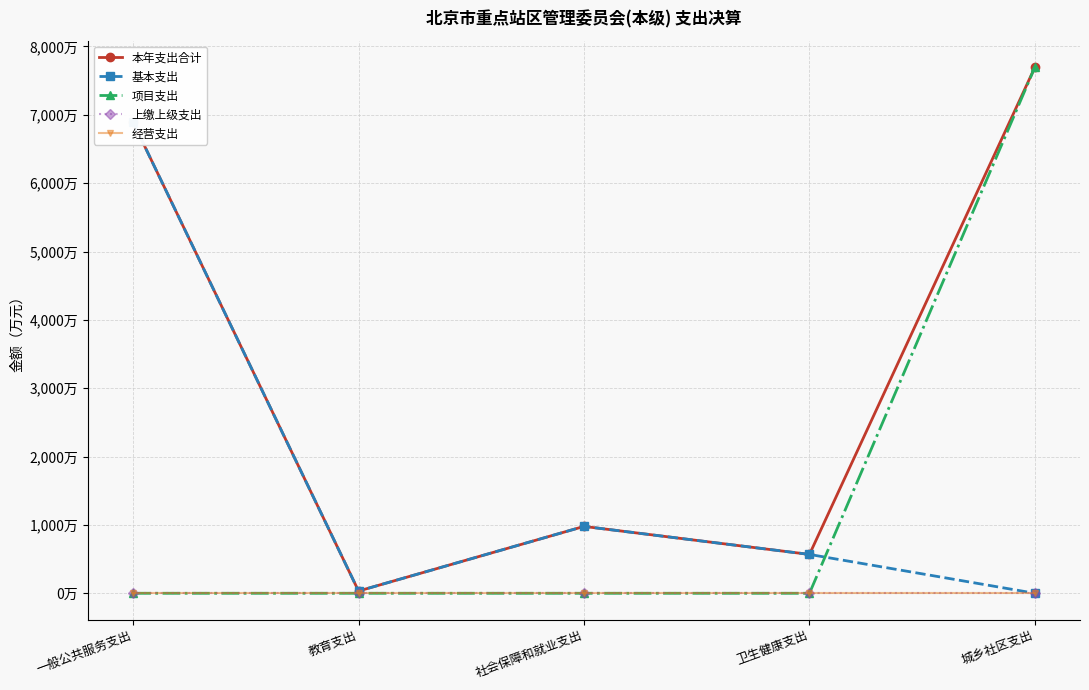

How many values in the 本年支出合计 series are below 978?

2